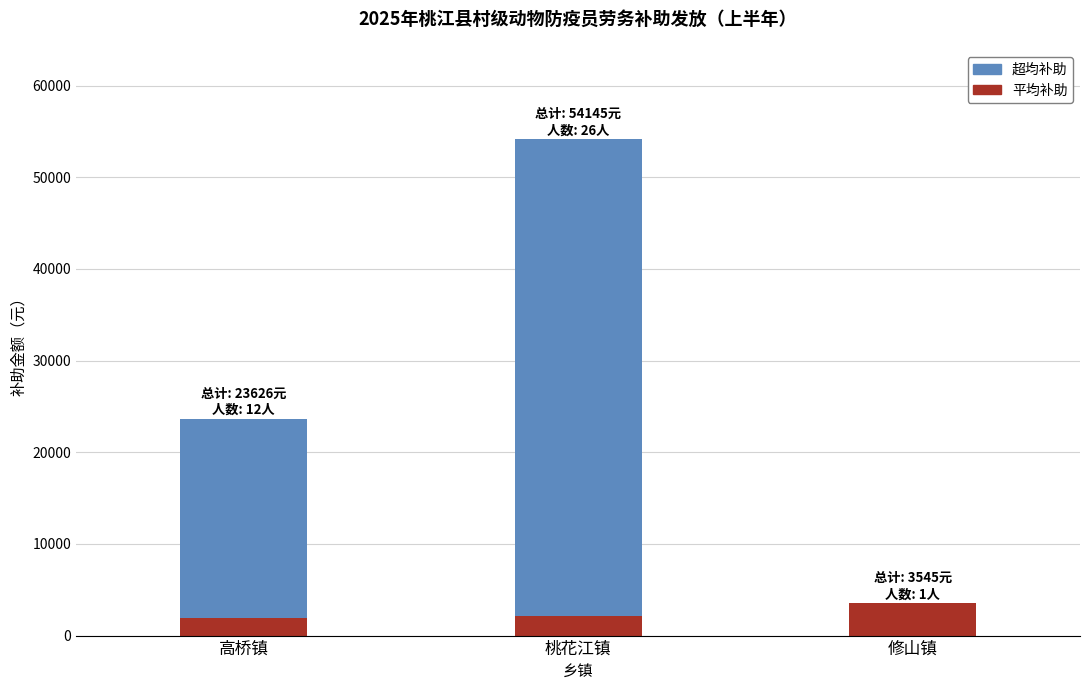

How many distinct data groups are displayed?

2